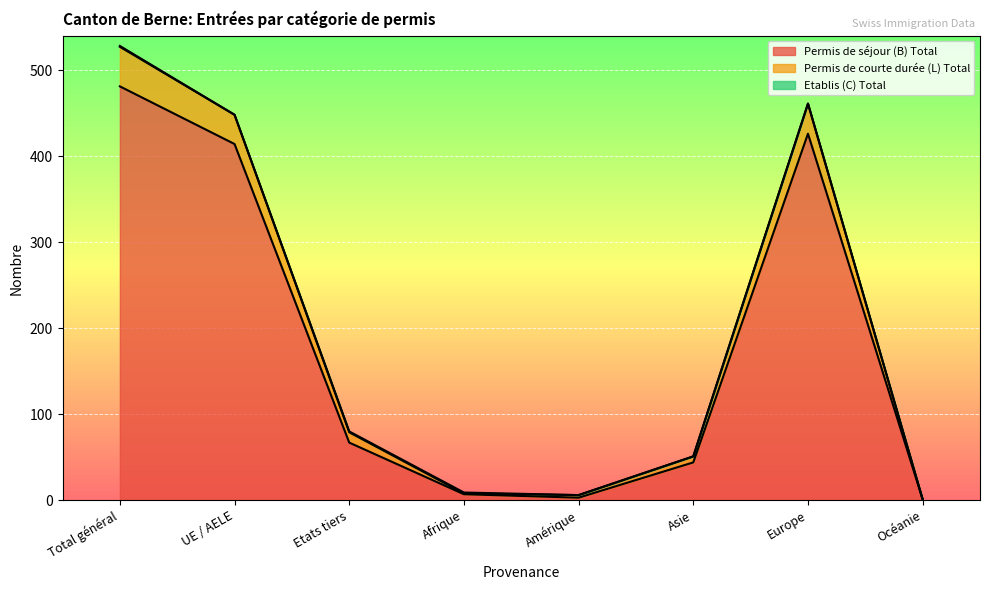

What is the approximate value of Permis de séjour (B) Total at Total général?

481